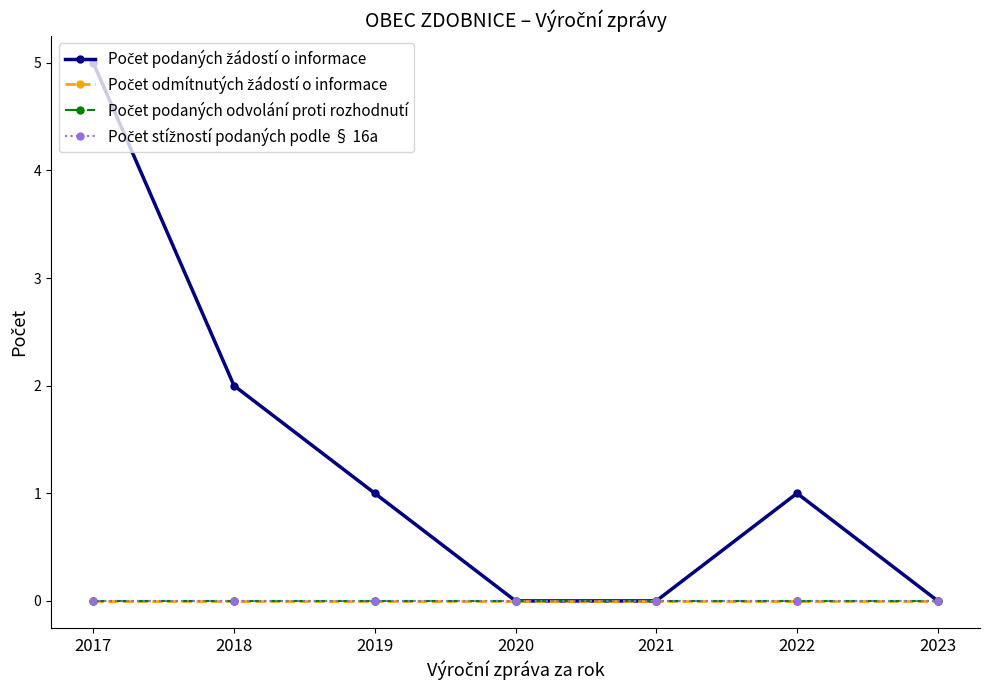

Which series has the largest total across all categories?

Počet podaných žádostí o informace